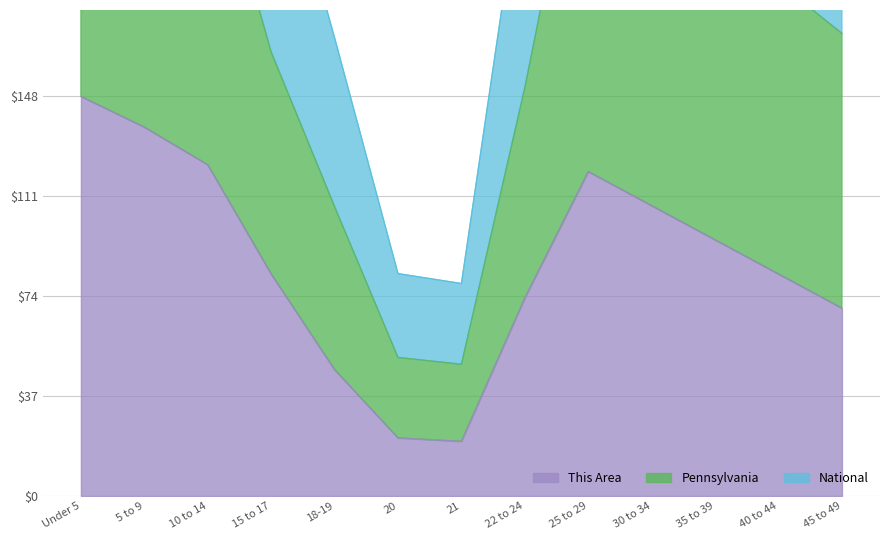

What is the spread (max minus min) of values at 10 to 14?

267.3